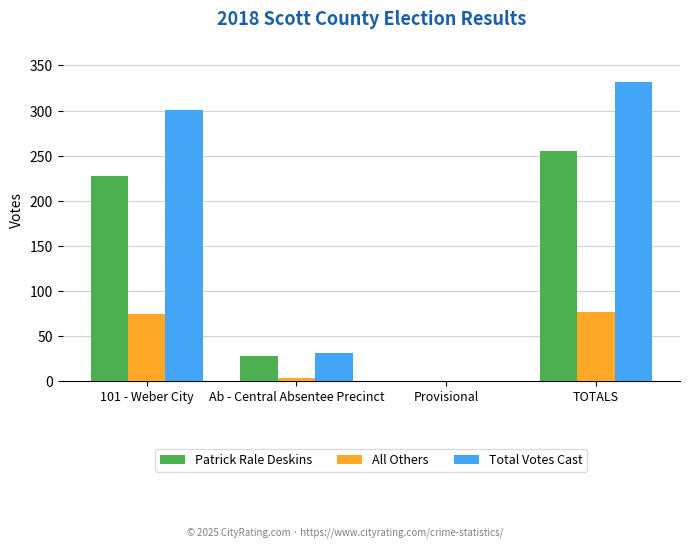

Are the bars grouped side by side (vs. stacked)?

Yes